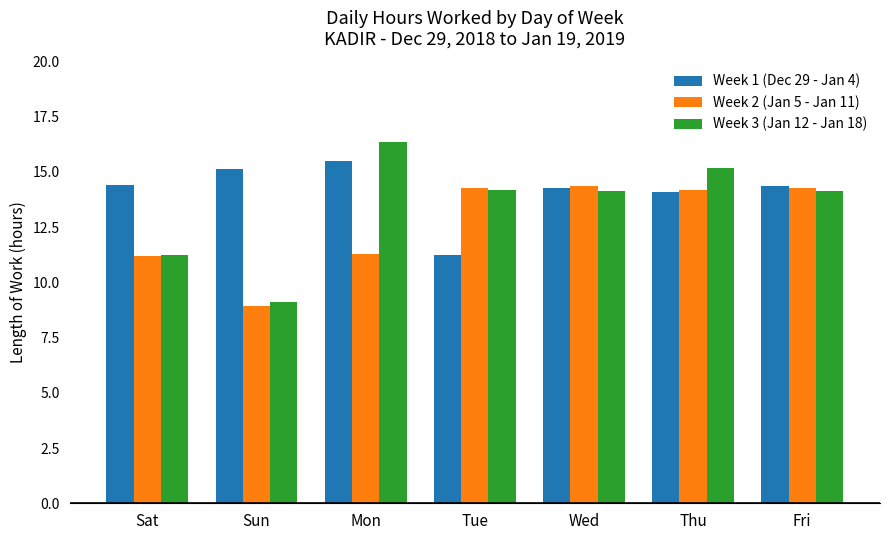

Which series changed the most between Sun and Wed?

Week 2 (Jan 5 - Jan 11)